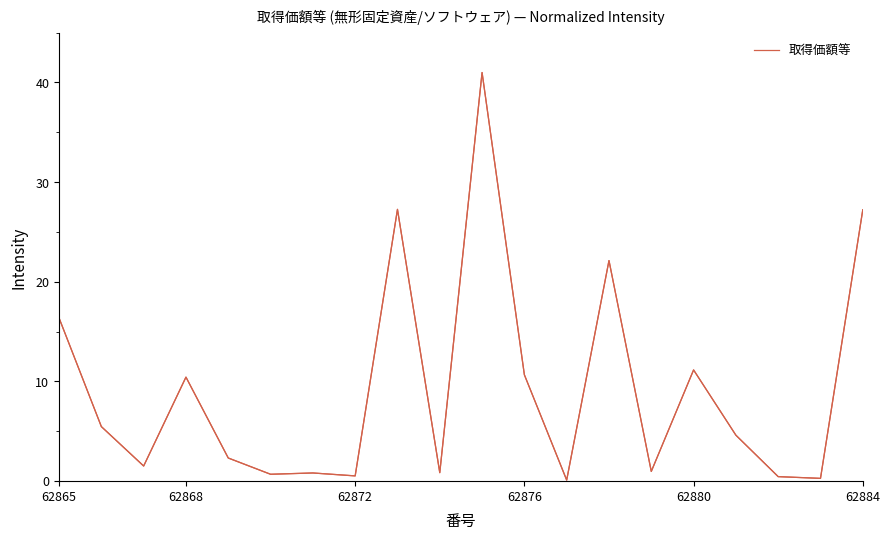

What is the greatest value displayed?

41.0